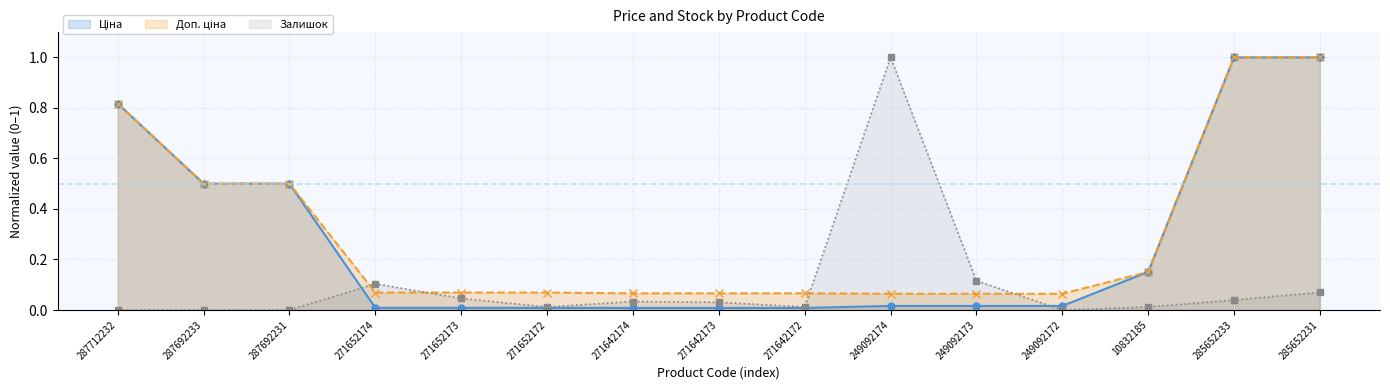

True or false: Ціна has more than 2 points higher than both neighbors.

False